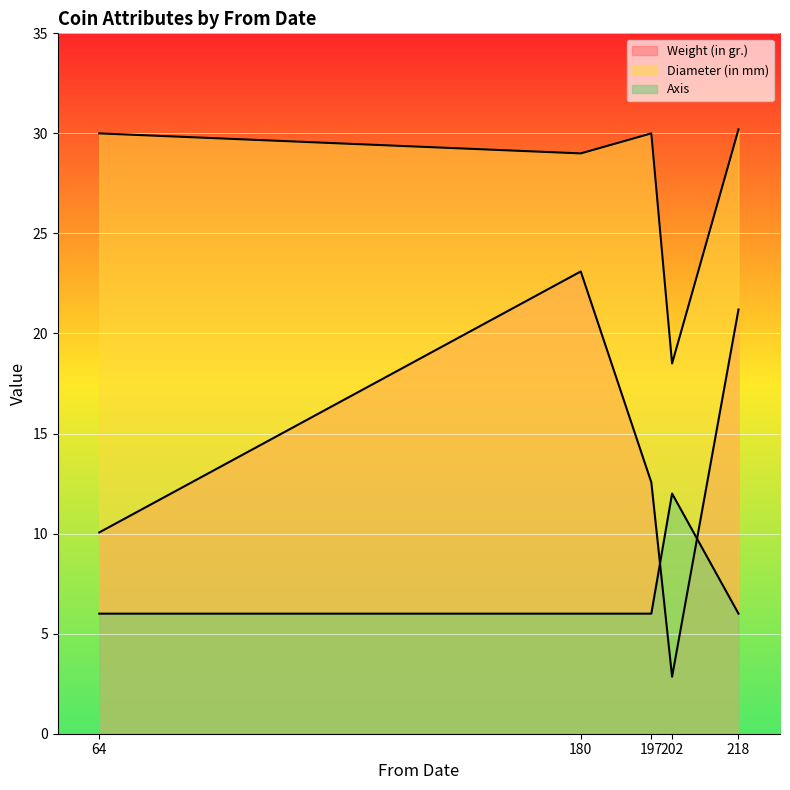

What is the sum of all Weight (in gr.) values?

69.8